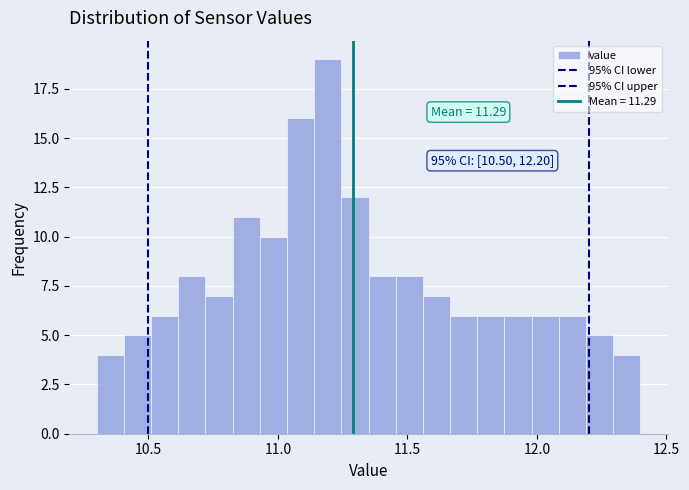

Around what value on the x-axis is the tallest bar? Give the approximate position of its centre, as read against the axis.

11.20